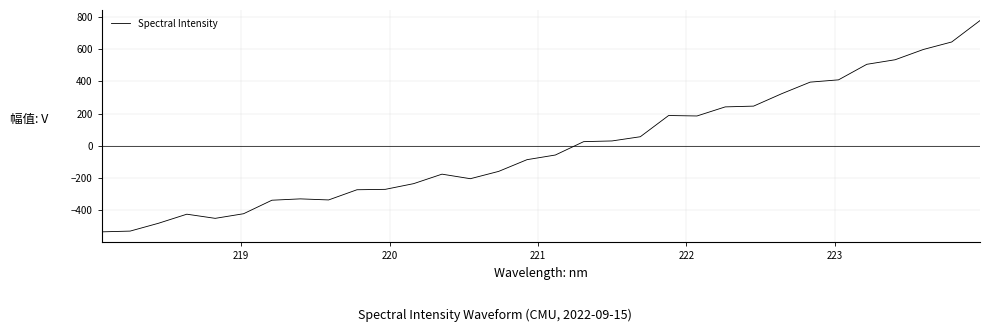

What is the sum of all values?

-131.8